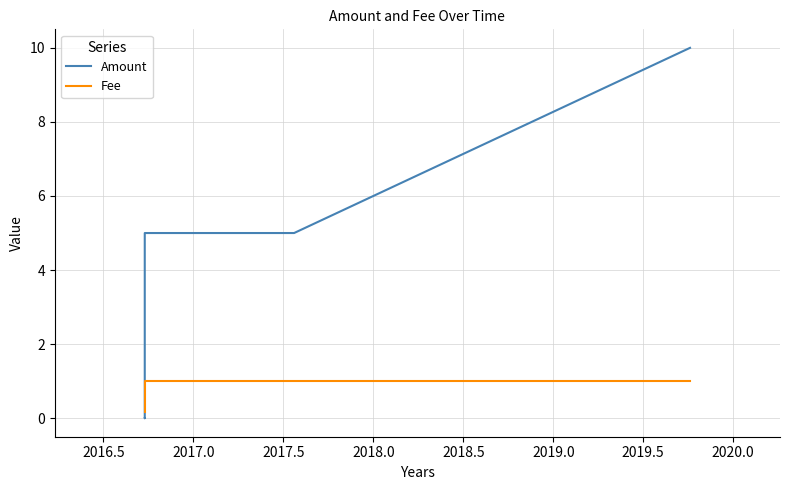

What is the difference between the maximum and second lowest values in the Amount series?

10.0